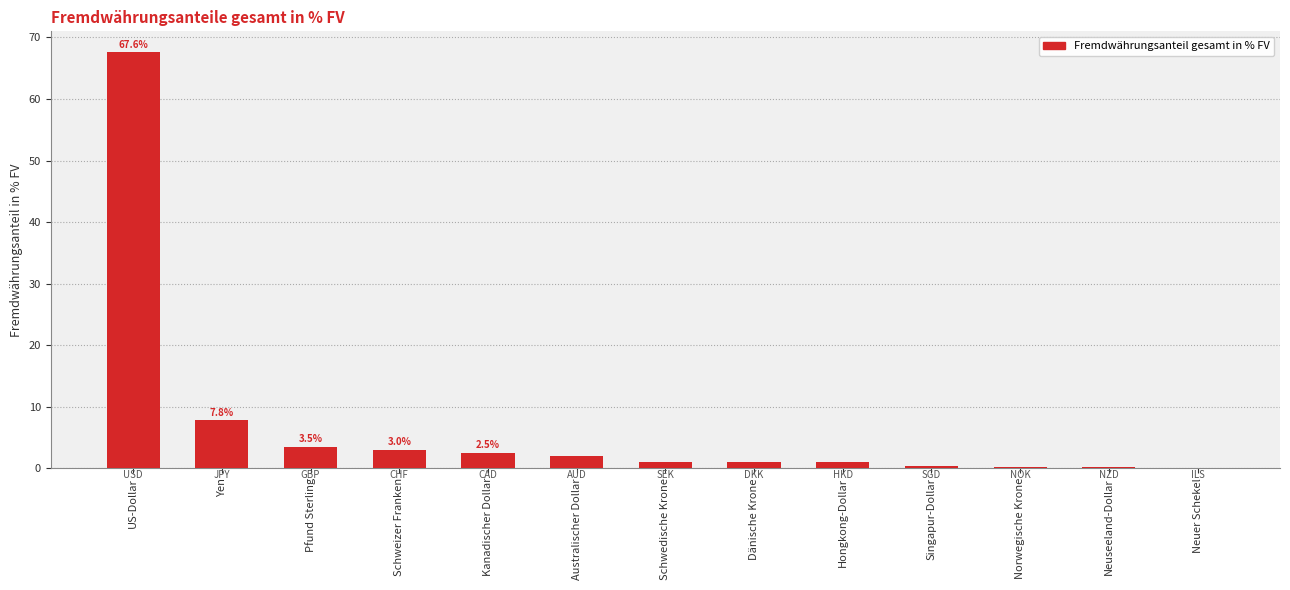

What is the change in value from Australischer Dollar to Neuer Schekel?

-1.9